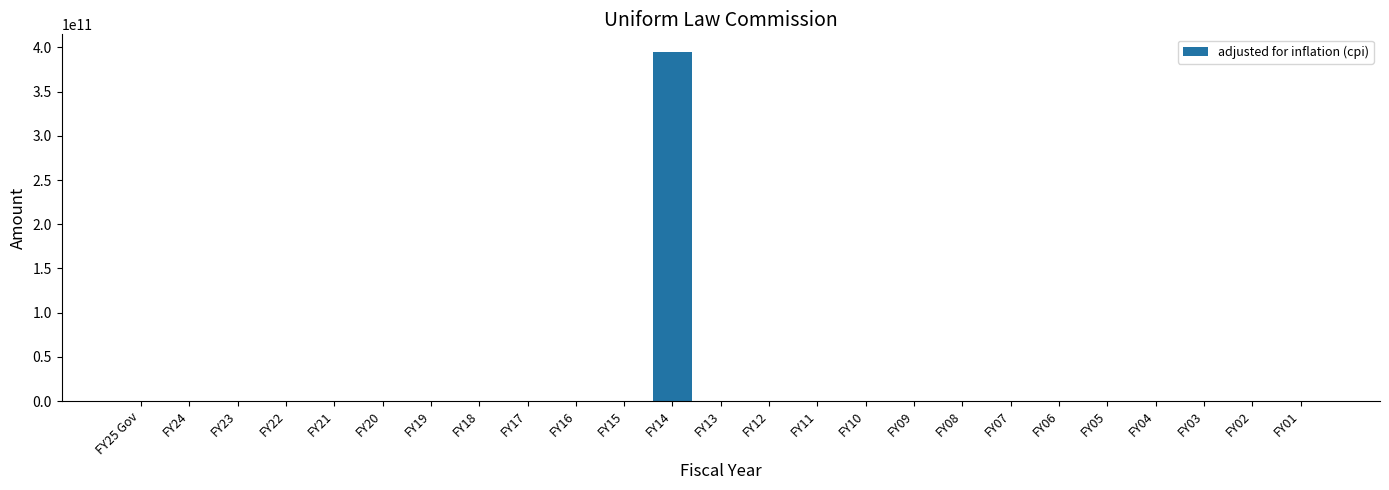

Is it true that the value at FY02 is 0?

True